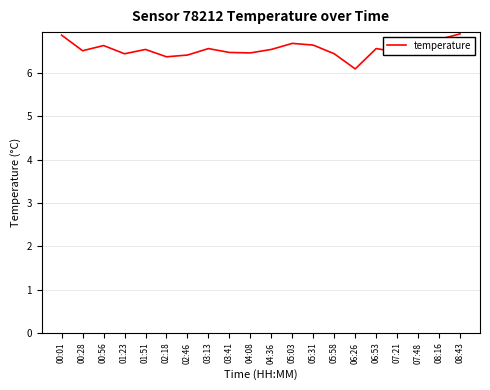

What is the average value?

6.6